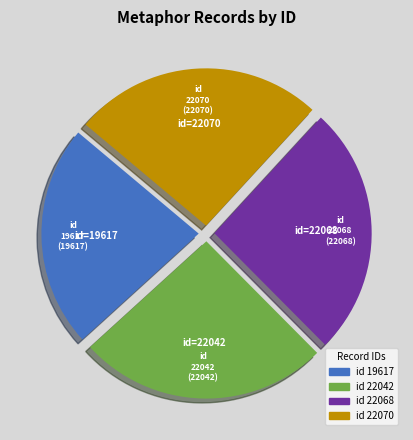

Count the number of slices in the pie.

4